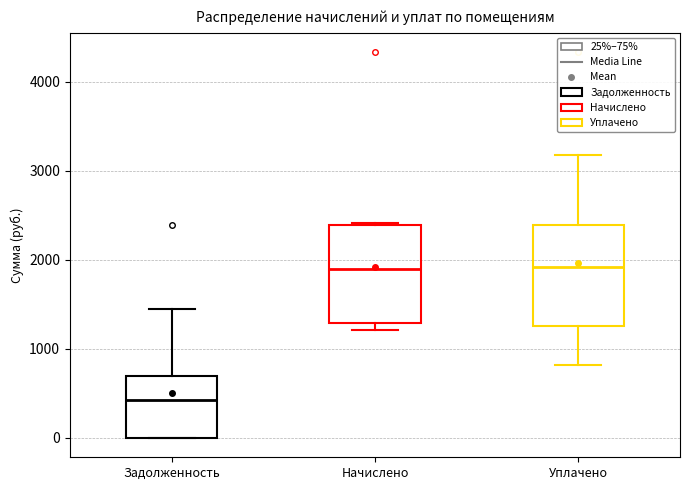

Reading left to right, transcribe this box plot: for each box, give where its median line is, the range the box spans, and where its two whiskers end, as read against the y-axis. The values are not printed on the chart, so give them approximately, as read against the axis.

Задолженность: median 400, box 0 to 700, whiskers 0 to 1400
Начислено: median 1900, box 1300 to 2400, whiskers 1200 to 2400
Уплачено: median 1900, box 1300 to 2400, whiskers 800 to 3200